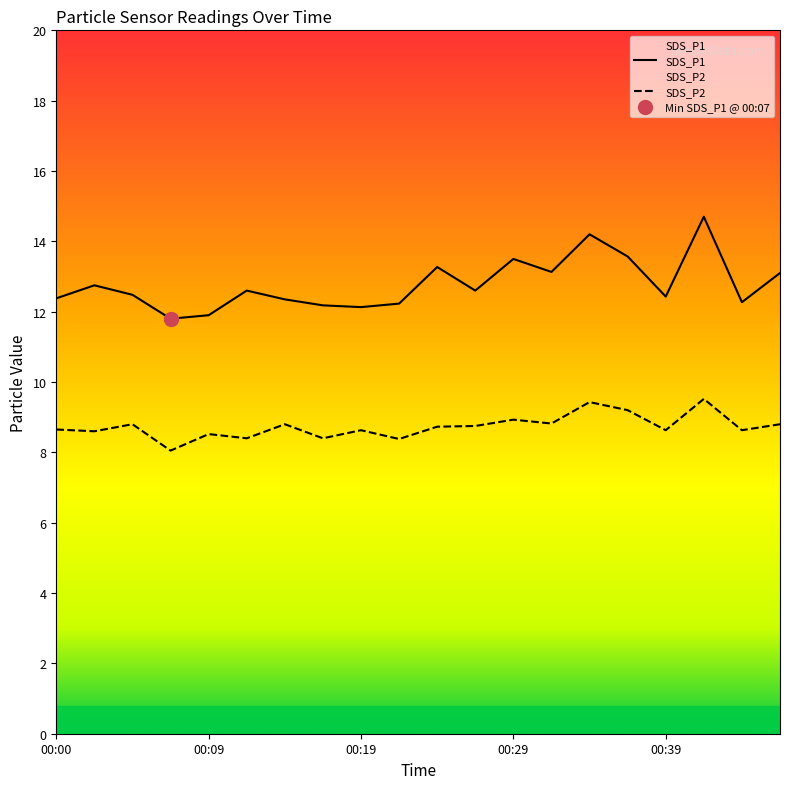

What is the spread (max minus min) of values at 00:24?

4.5